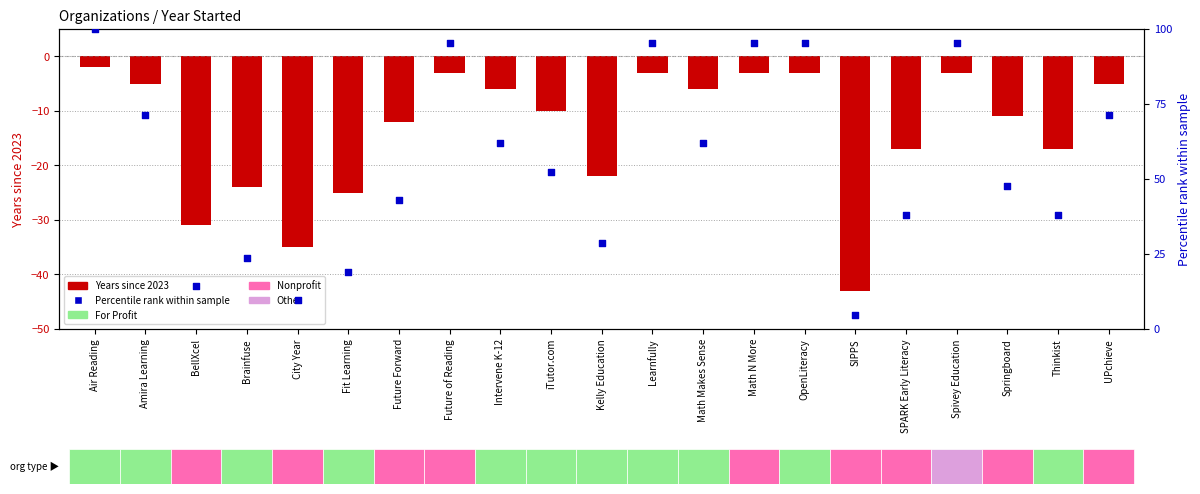

Which series has the largest total across all categories?

Percentile rank within sample